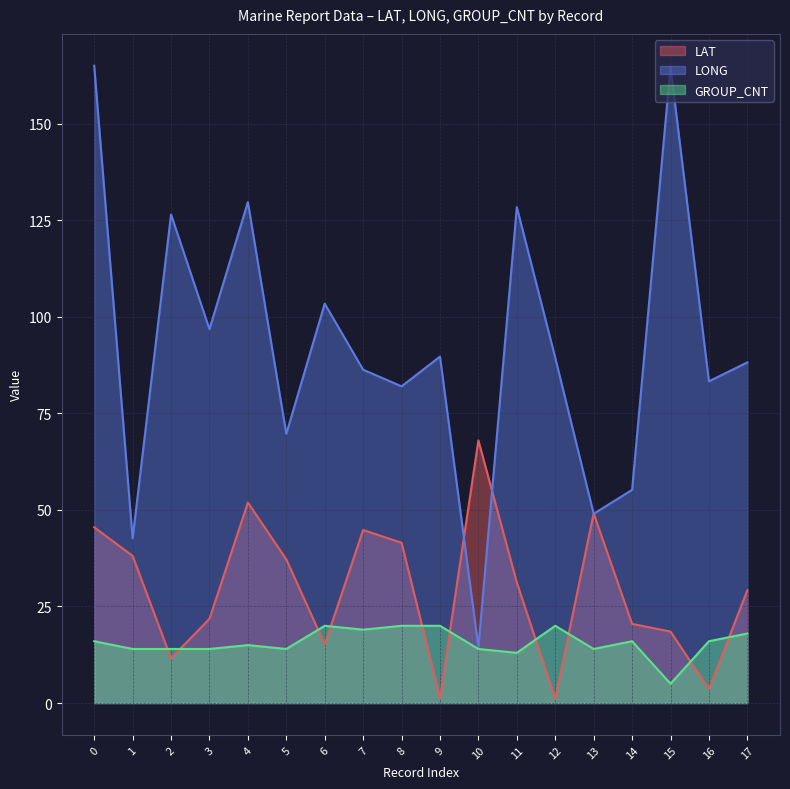

At which category does GROUP_CNT reach its first local peak?

4